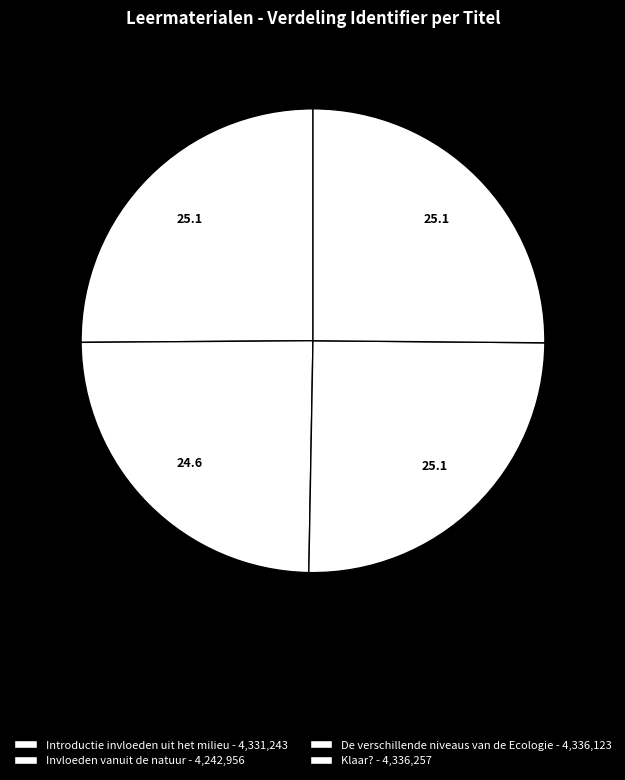

Which slice is the largest?

Klaar?